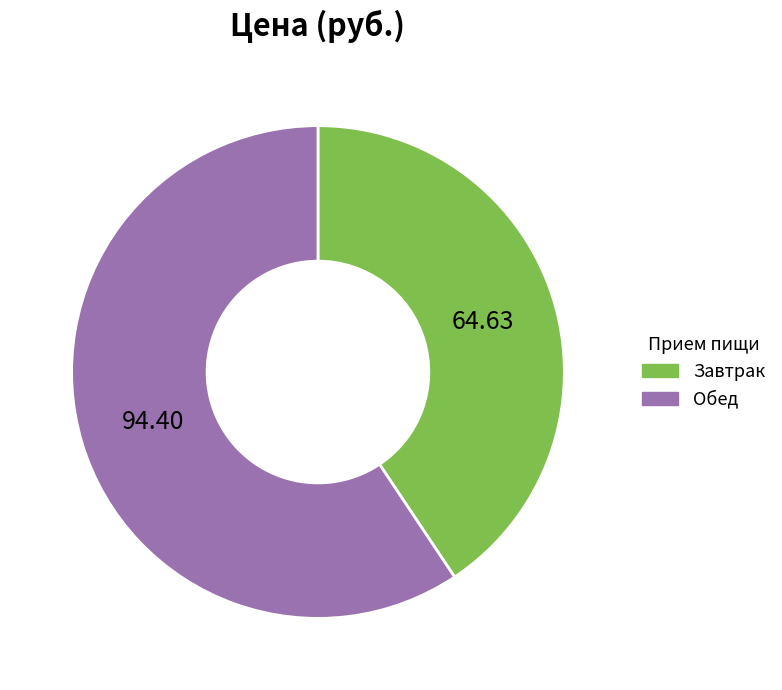

Which has a higher value, Завтрак or Обед?

Обед